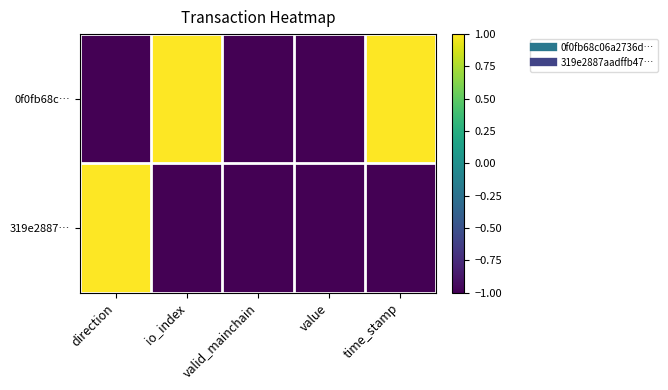

Between time_stamp and value, which is larger?

time_stamp